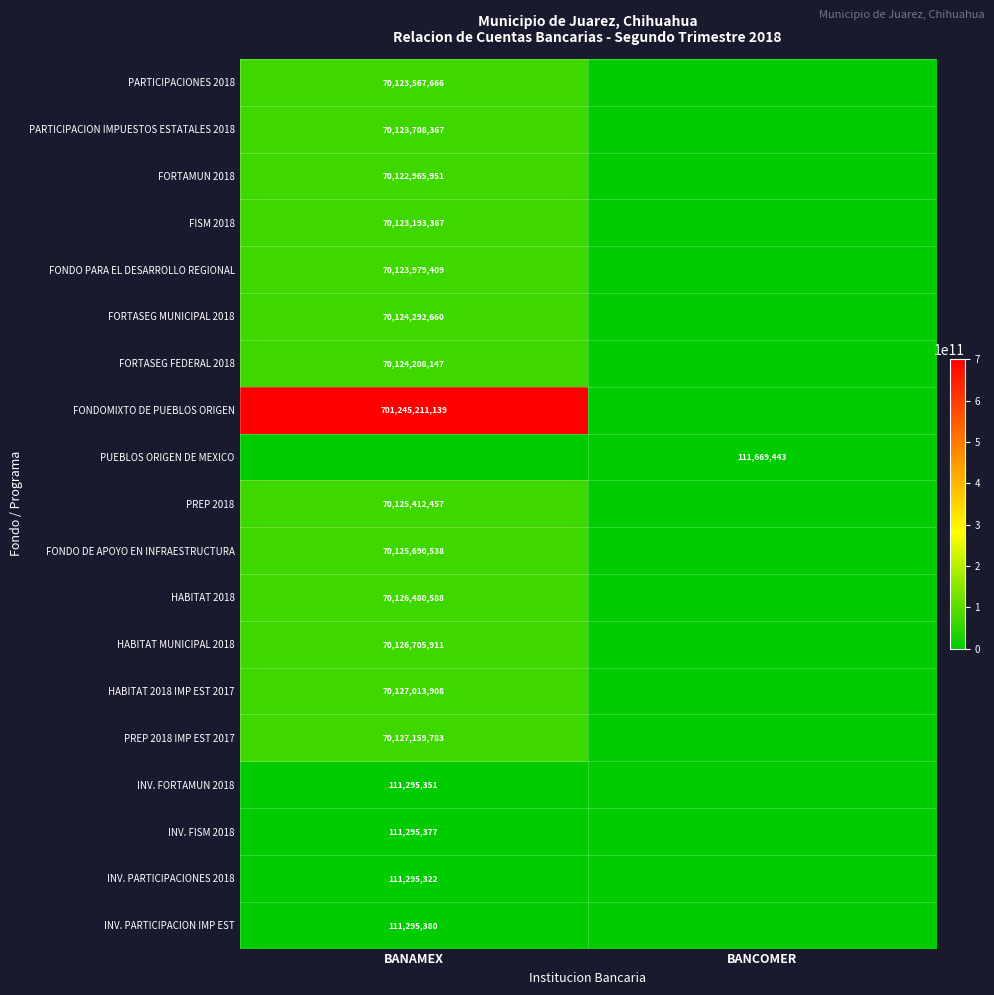

Is it true that INV. FORTAMUN 2018 equals 111295351 at BANAMEX?

True